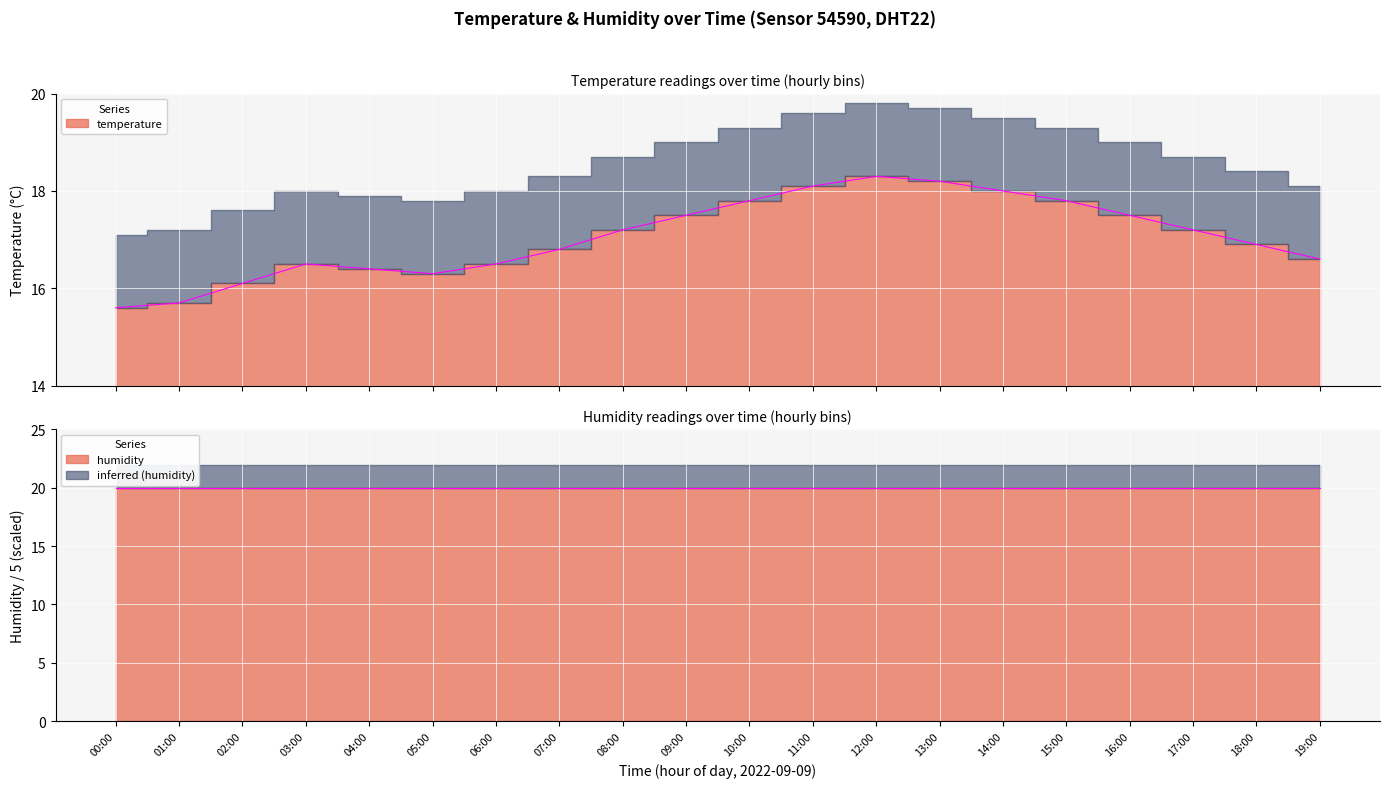

At which category does the data reach its first local peak?

03:00